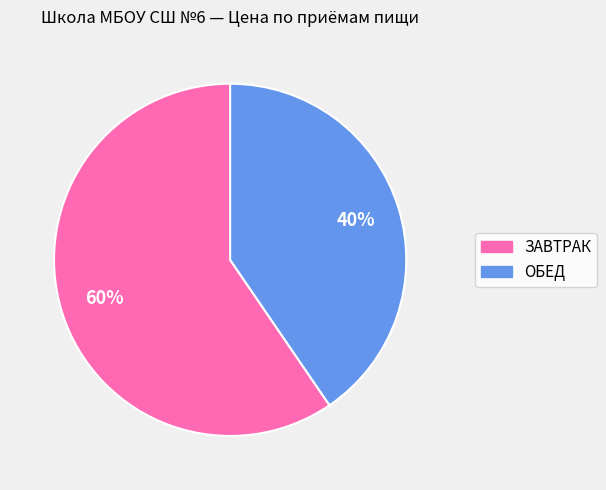

To the nearest percent, what is the average slice percentage?

50%